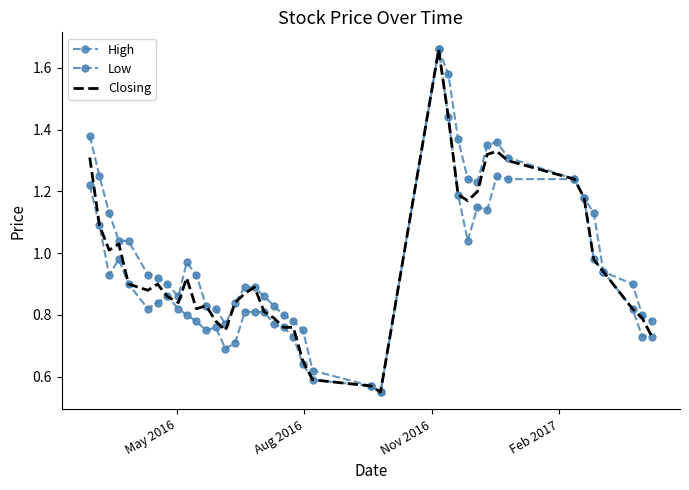

What is the difference between the second highest and second lowest values in the High series?

1.0